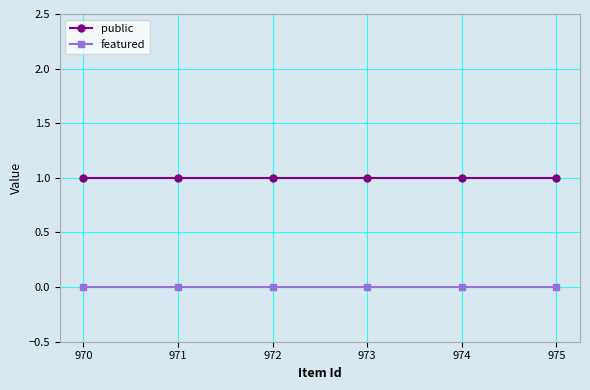

Does the chart have visible grid lines?

Yes